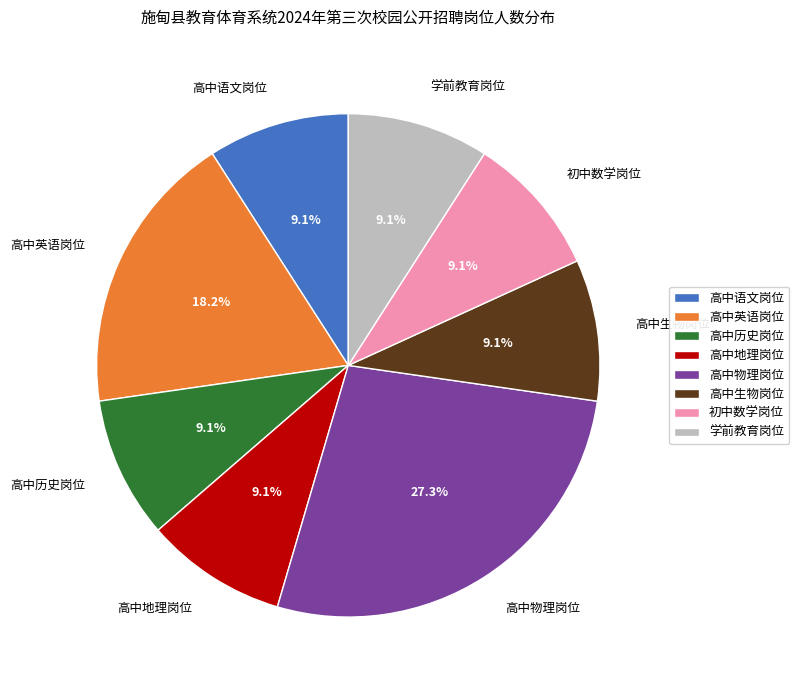

What percentage is the 高中历史岗位 slice, to the nearest percent?

9%